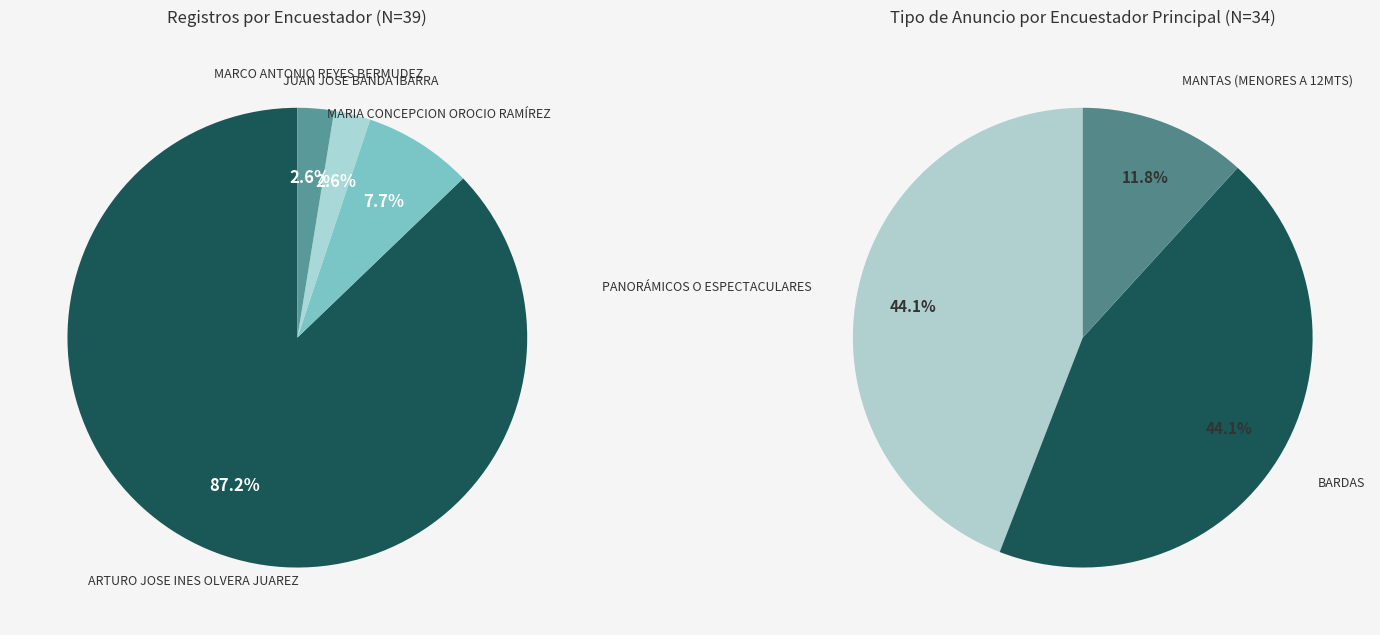

Approximately how many times larger is the value at ARTURO JOSE INES OLVERA JUAREZ compared to JUAN JOSE BANDA IBARRA?

34.0